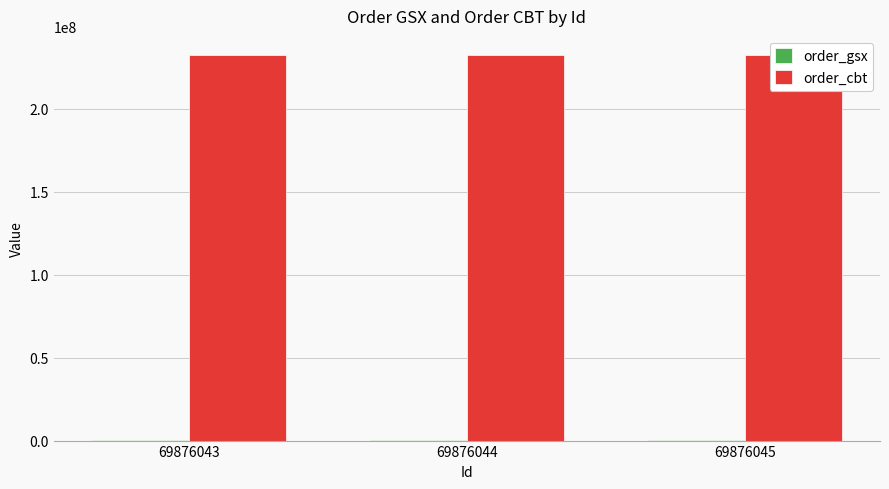

Between 69876044 and 69876043, which is larger?

69876044